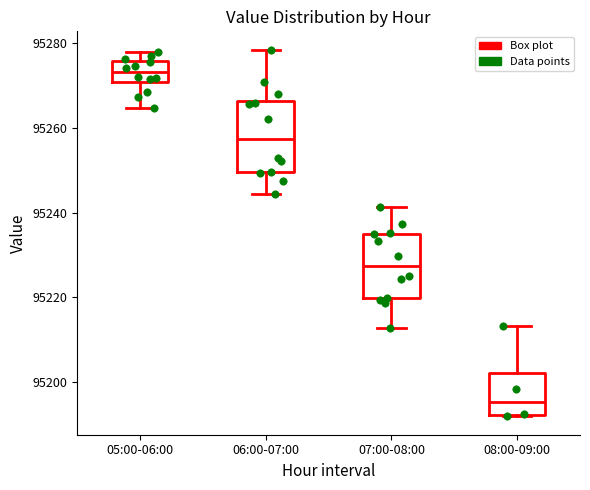

Reading left to right, read every box against the y-axis: the position of its median line, the range the box covers, and the ends of its whiskers. The values are not printed on the chart, so give them approximately, as read against the axis.

05:00-06:00: median 95274, box 95270 to 95276, whiskers 95264 to 95278
06:00-07:00: median 95258, box 95250 to 95266, whiskers 95244 to 95278
07:00-08:00: median 95228, box 95220 to 95236, whiskers 95212 to 95242
08:00-09:00: median 95196, box 95192 to 95202, whiskers 95192 to 95214